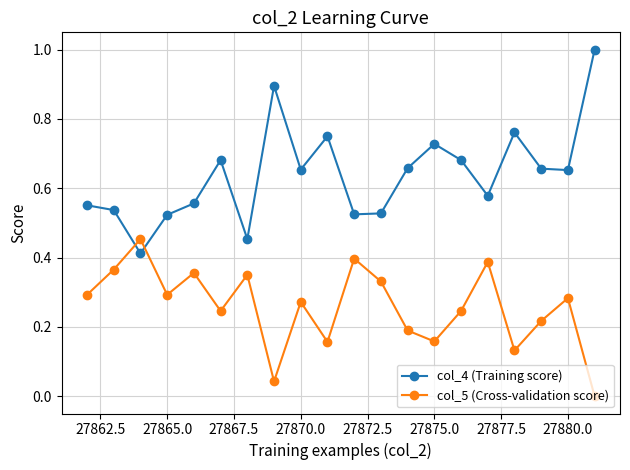

How many interior local valleys does the col_5 (Cross-validation score) series have?

6